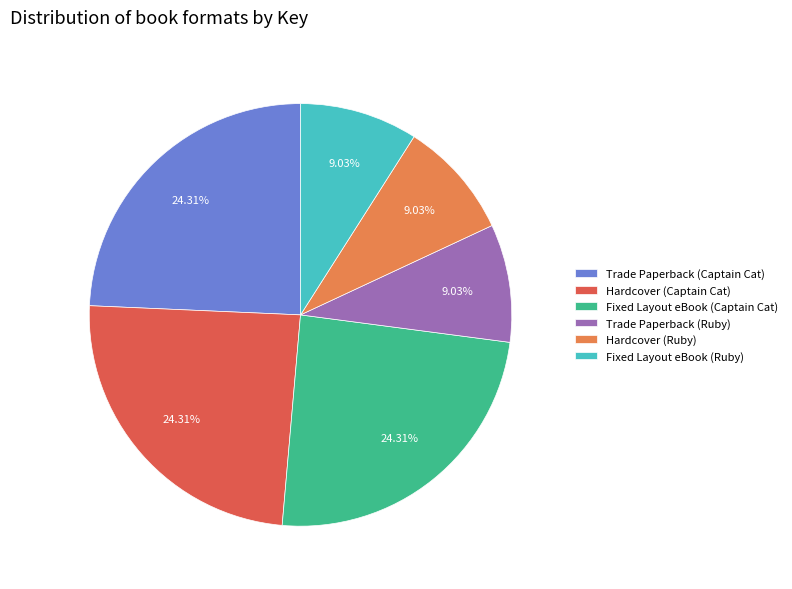

What percentage do Trade Paperback (Captain Cat) and Trade Paperback (Ruby) together represent?

33.3%